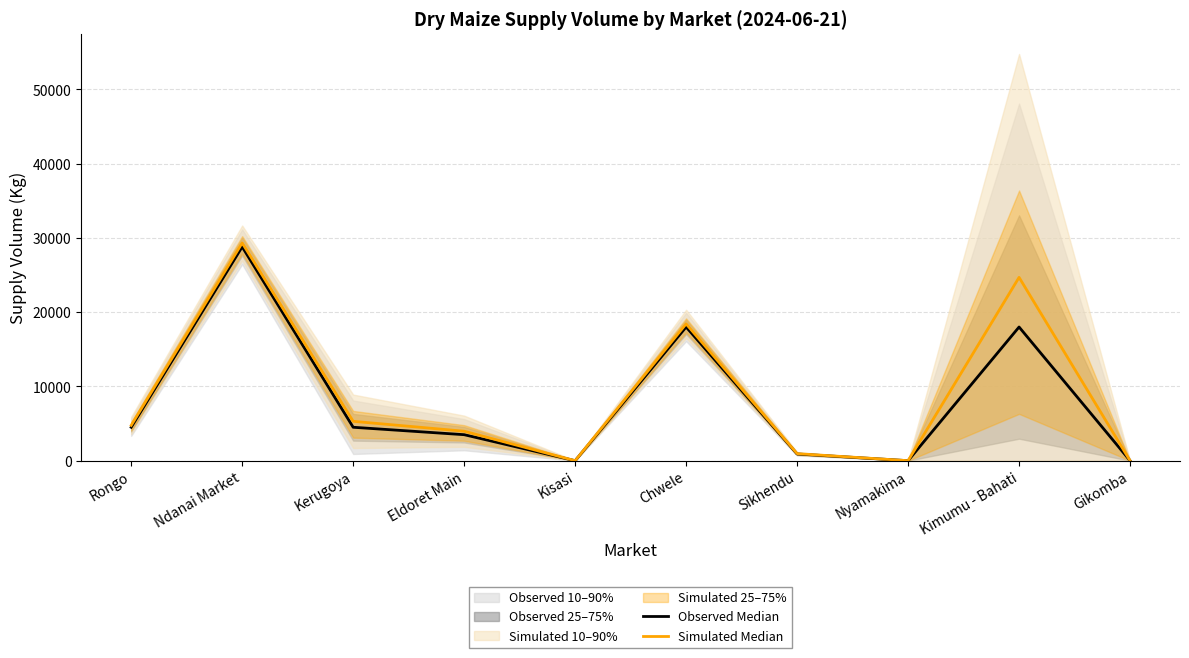

Rank the series at Kisasi from highest to lowest value.

Observed Median, Simulated Median